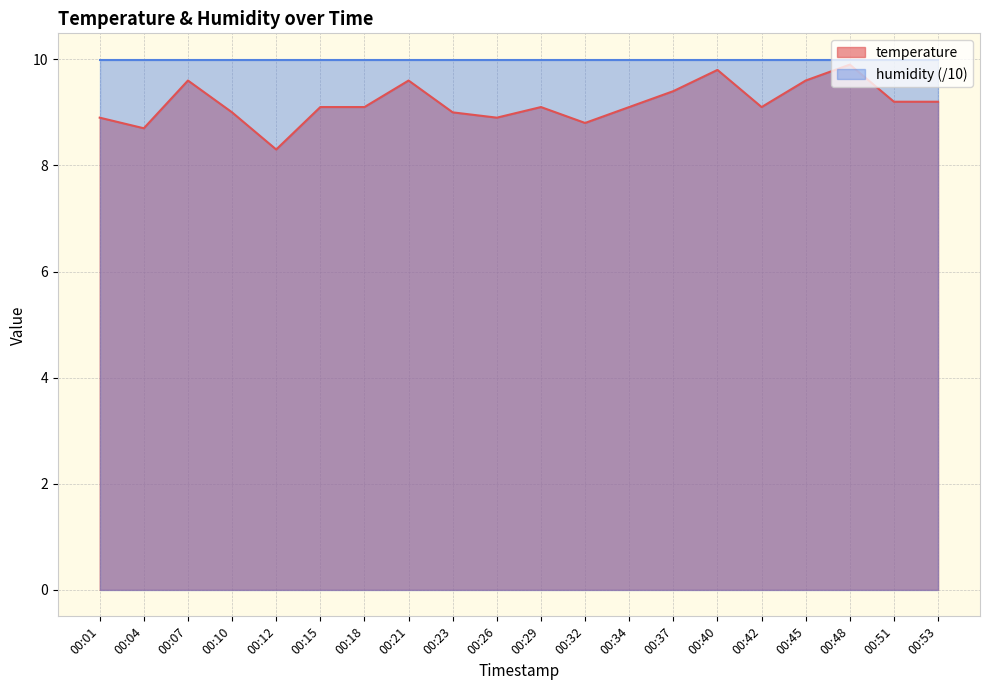

True or false: there are more than 1 points higher than both neighbors.

True